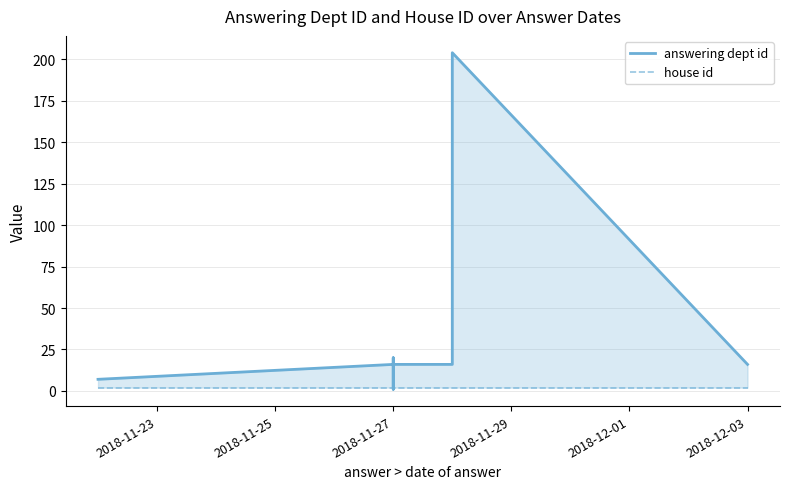

After their last crossing, which series has the higher values: house id or answering dept id?

answering dept id